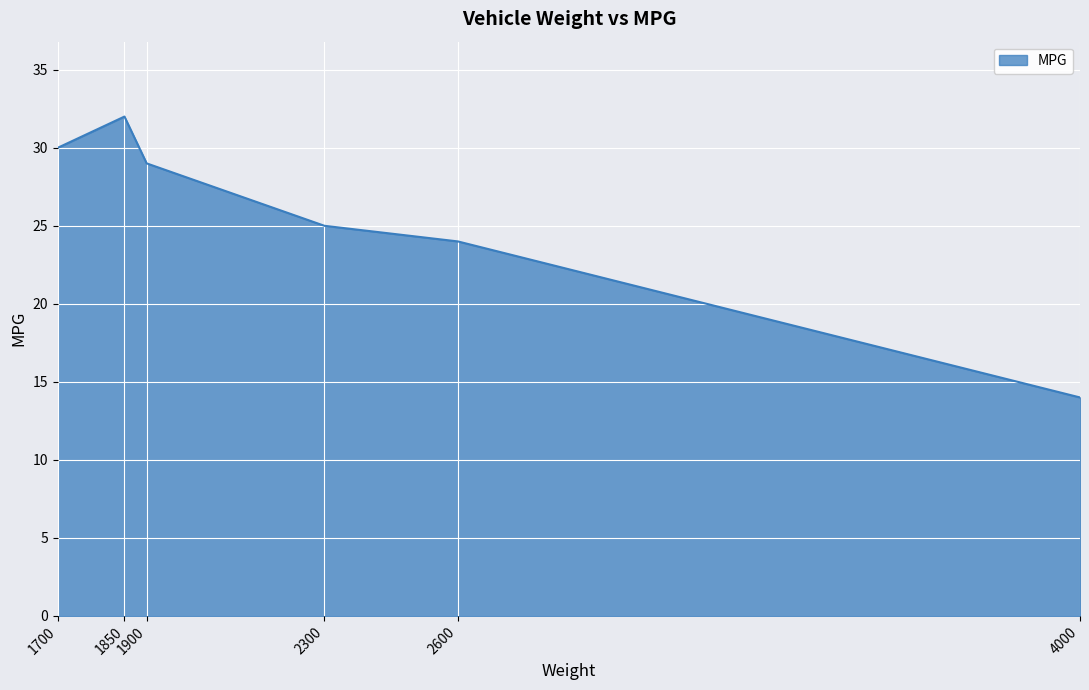

Approximately how many times larger is the value at 4000 compared to 2300?

0.6